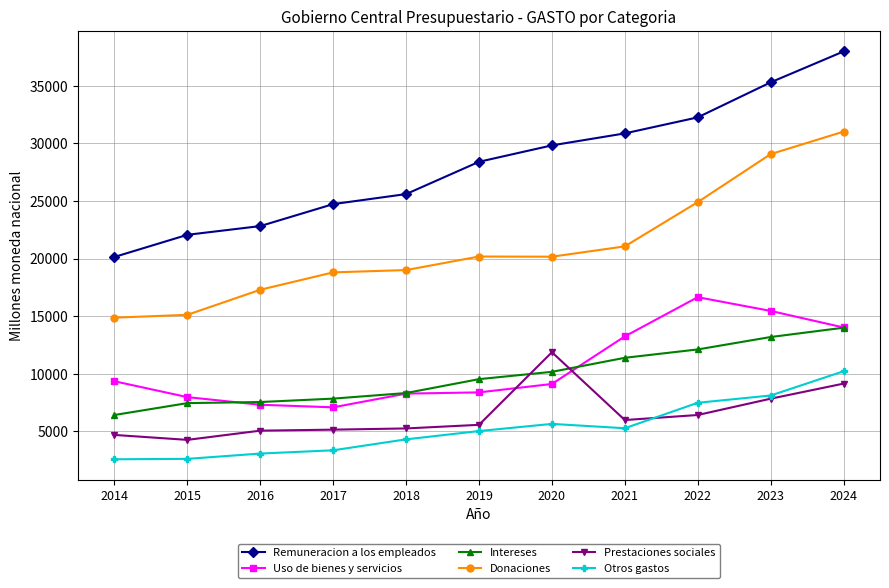

Which series has the largest total across all categories?

Remuneracion a los empleados